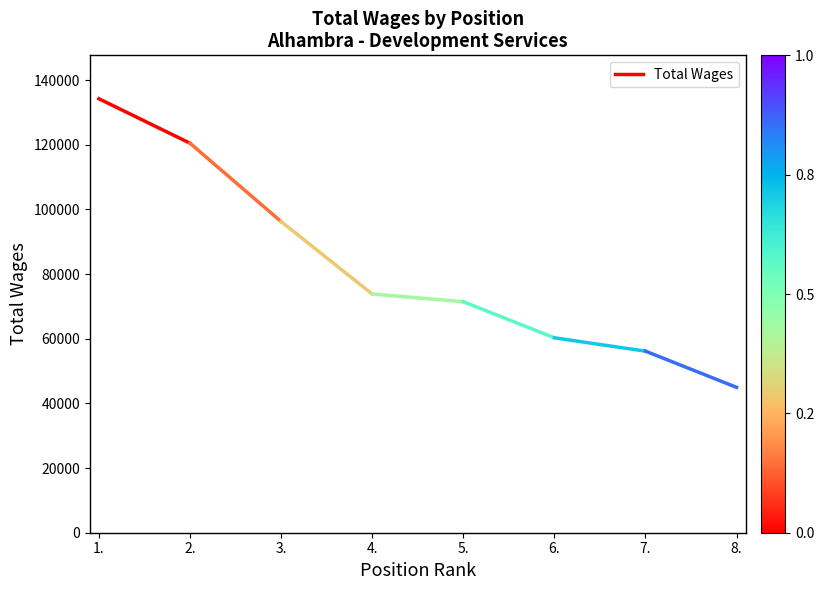

What is the change in value from 1. to 2.?

-13754